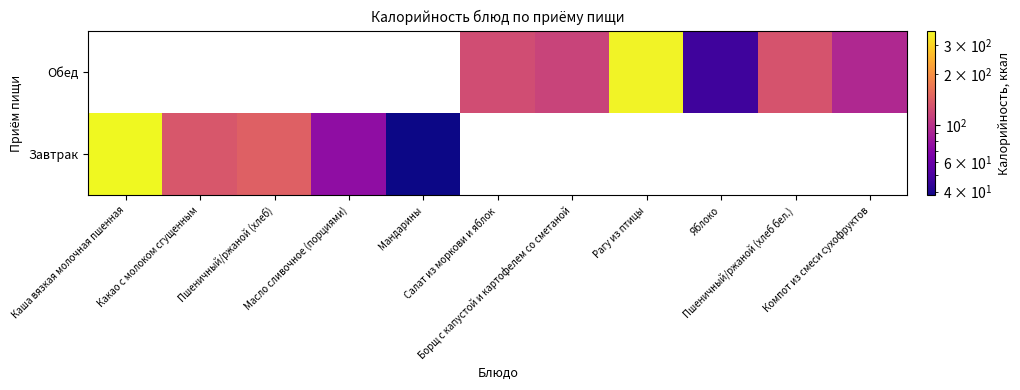

Which label corresponds to the smallest value in the chart?

Мандарины